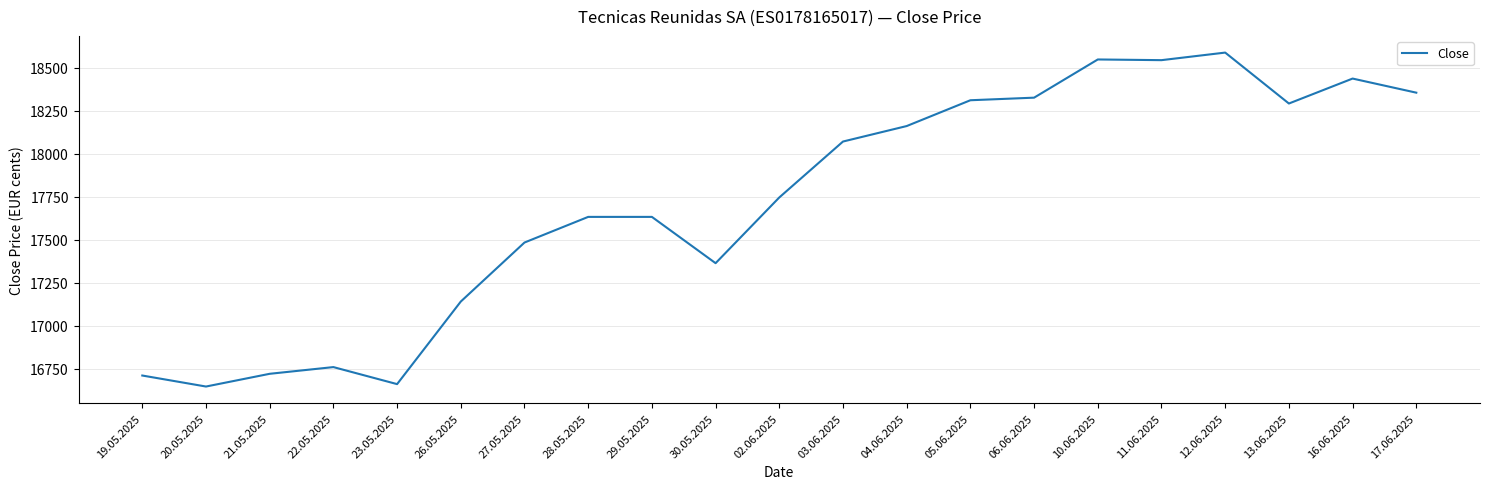

What is the change in value from 22.05.2025 to 28.05.2025?

+873